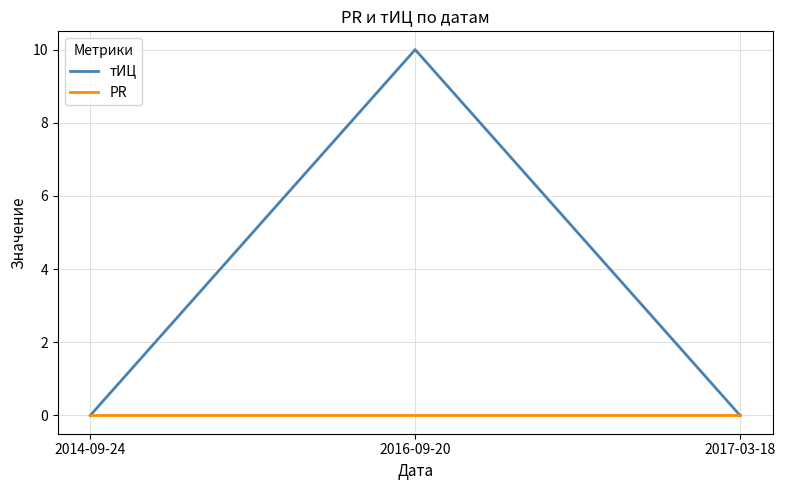

What is the difference between the maximum and second lowest values in the тИЦ series?

10